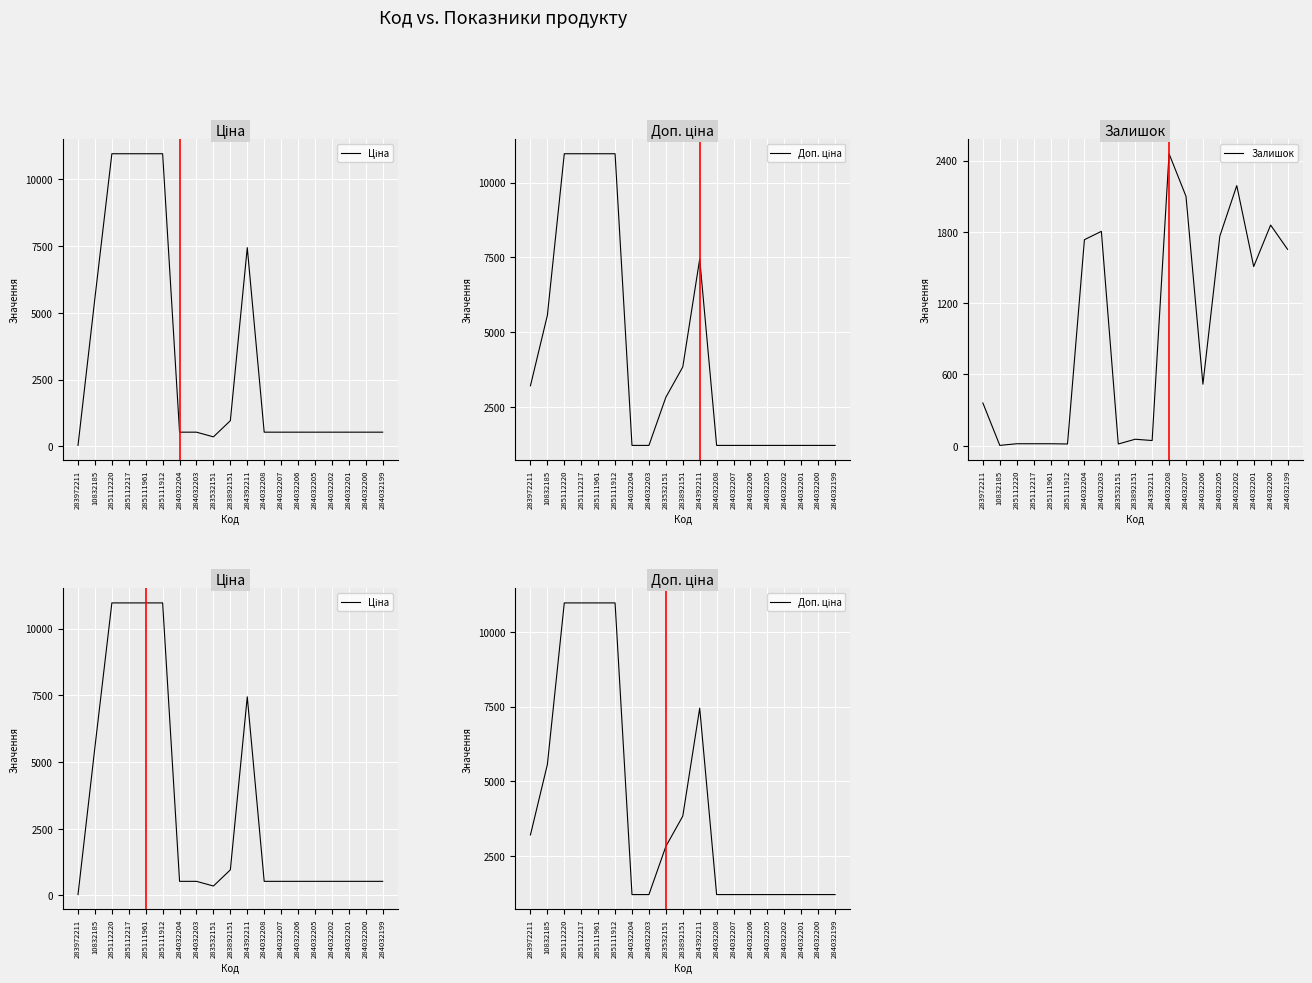

True or false: Залишок has more than 0 interior local peaks.

True